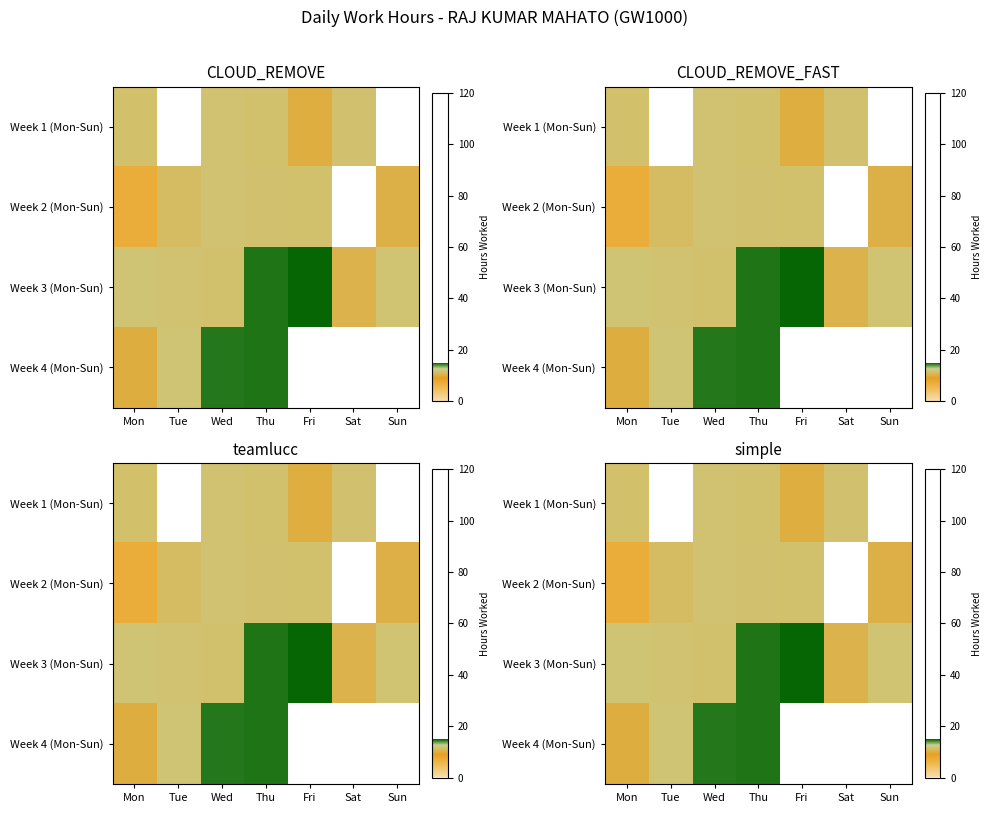

What is the sum of the Week 3 (Mon-Sun) values at Thu and Sun?

26.3